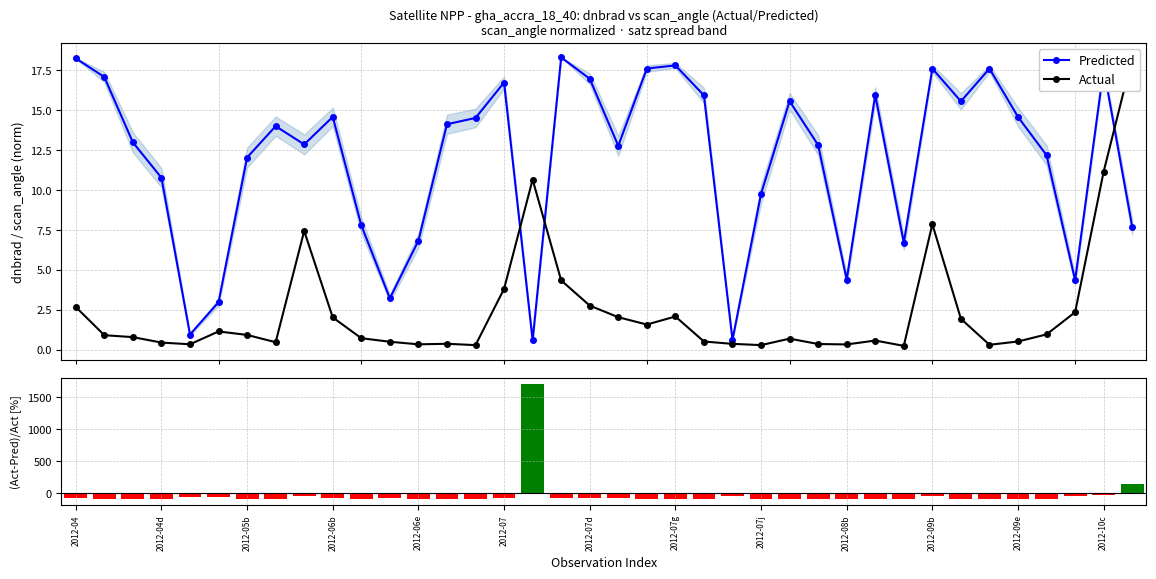

What is the value of the Predicted point at the 22nd from the left?

17.8